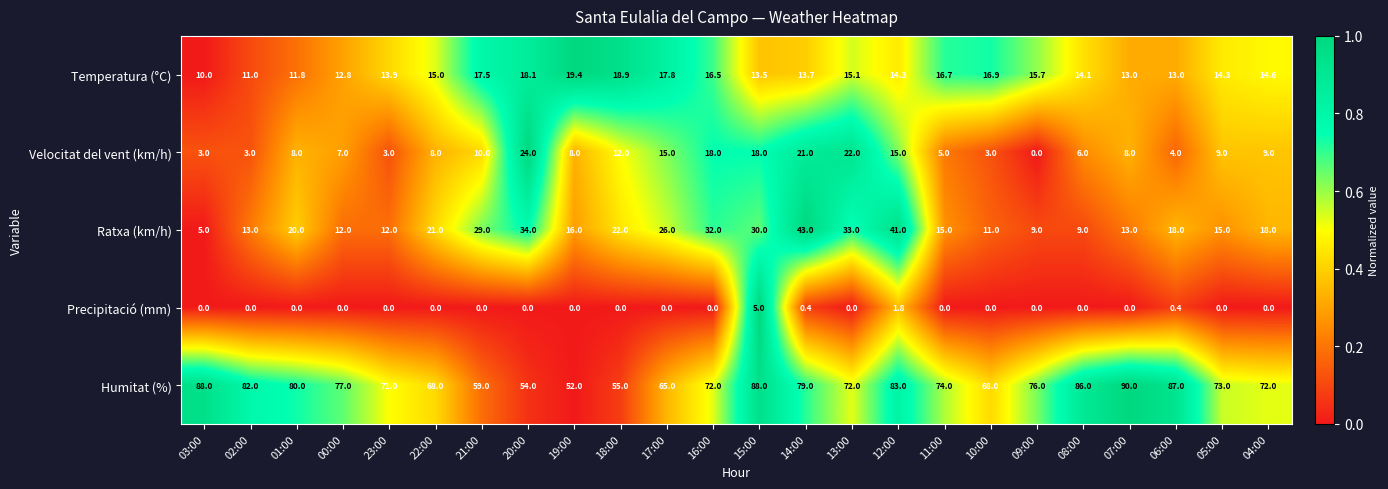

The Precipitació (mm) series shows 0.0 at 08:00. True or false?

True